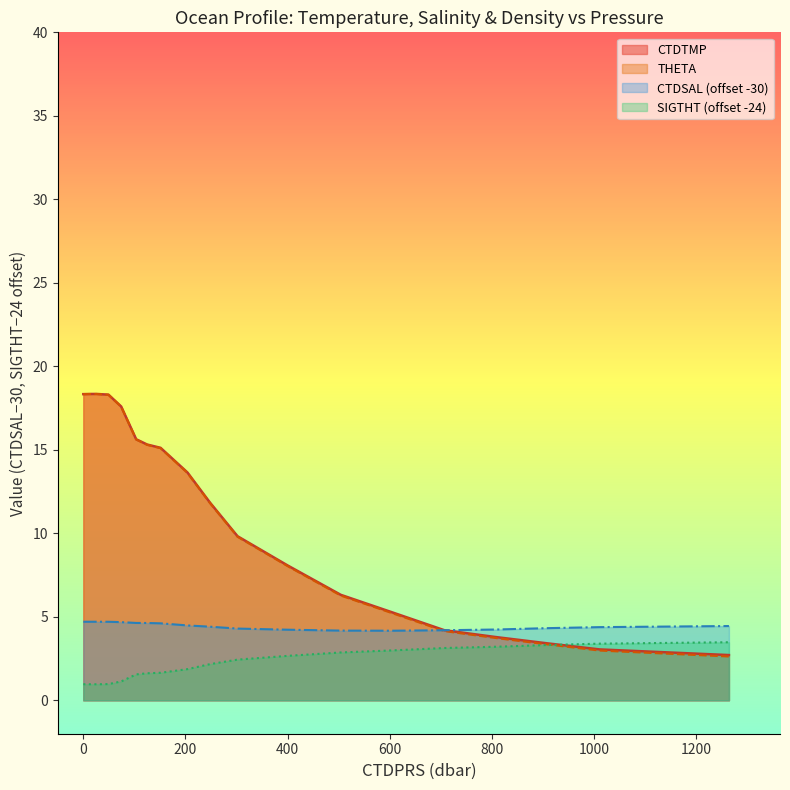

At how many categories does at least one series exceed 6?

13